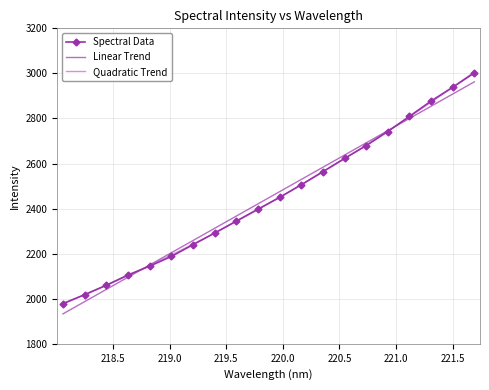

What is the smallest value displayed?

1932.8